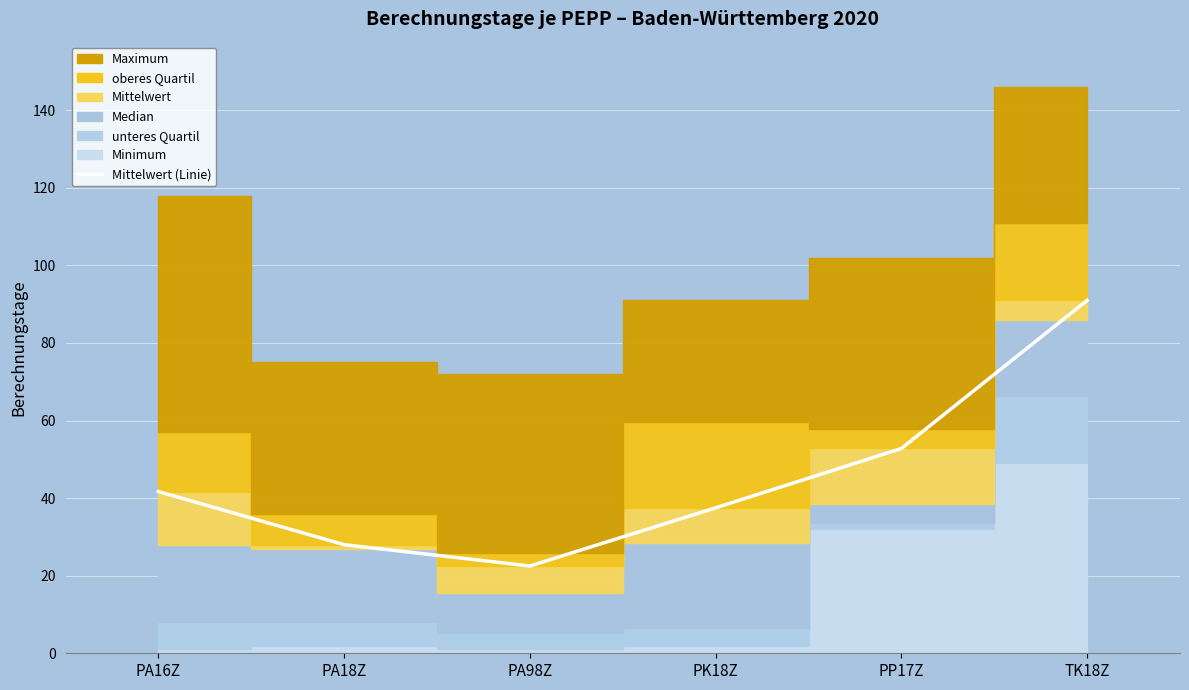

Reading right to left, transcribe all the data shown in this chart.

91.0	52.8	37.5	22.5	28.0	41.7